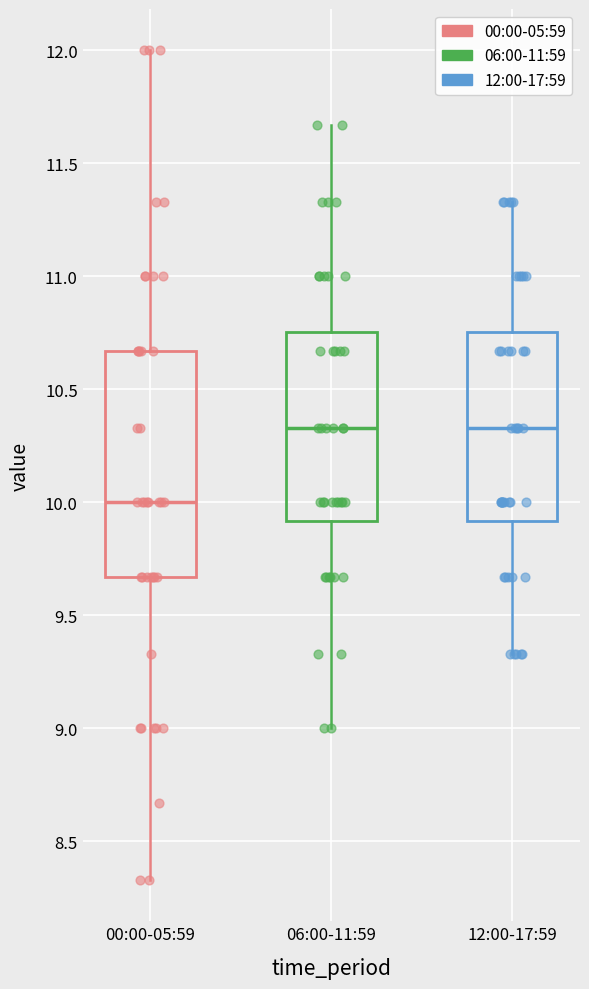

Comparing the boxes themselves (not the whiskers), which one is the tallest?

00:00-05:59